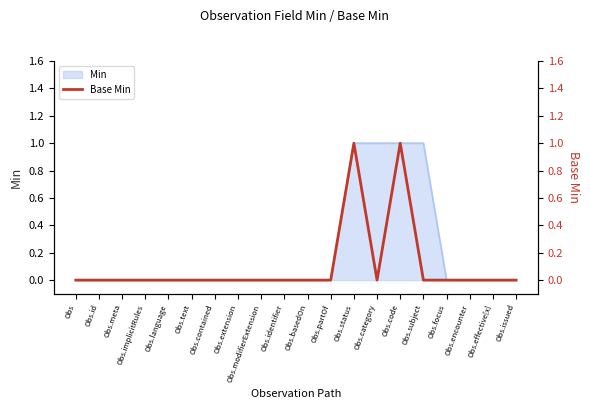

Reading right to left, transcribe all the data shown in this chart.

Obs.issued=0	Obs.effective[x]=0	Obs.encounter=0	Obs.focus=0	Obs.subject=0	Obs.code=1	Obs.category=0	Obs.status=1	Obs.partOf=0	Obs.basedOn=0	Obs.identifier=0	Obs.modifierExtension=0	Obs.extension=0	Obs.contained=0	Obs.text=0	Obs.language=0	Obs.implicitRules=0	Obs.meta=0	Obs.id=0	Obs=0